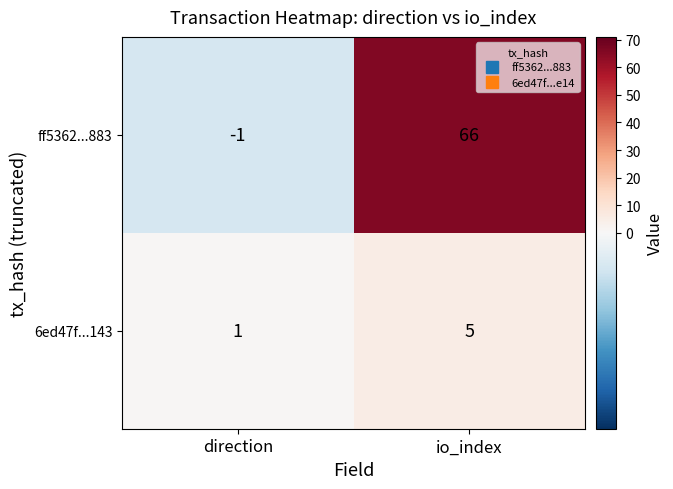

List the series in order of their peak value, lowest first.

6ed47f...143, ff5362...883